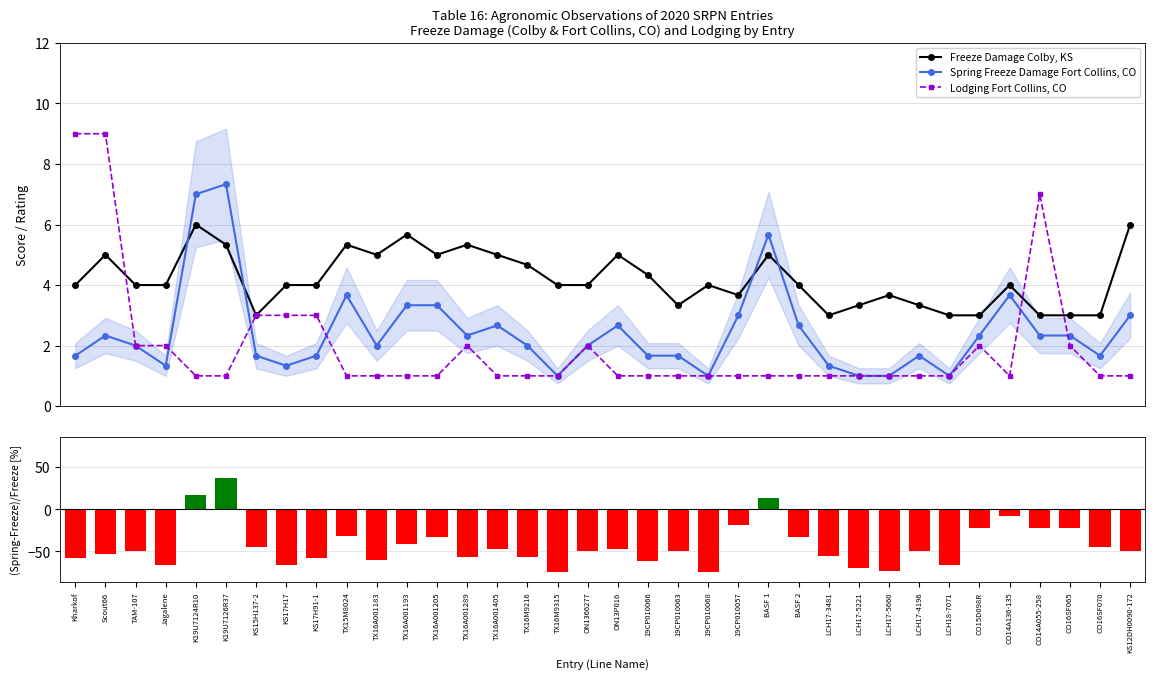

The value of (Spring-Freeze)/Freeze [%] at Jagalene is -113.7. True or false?

False